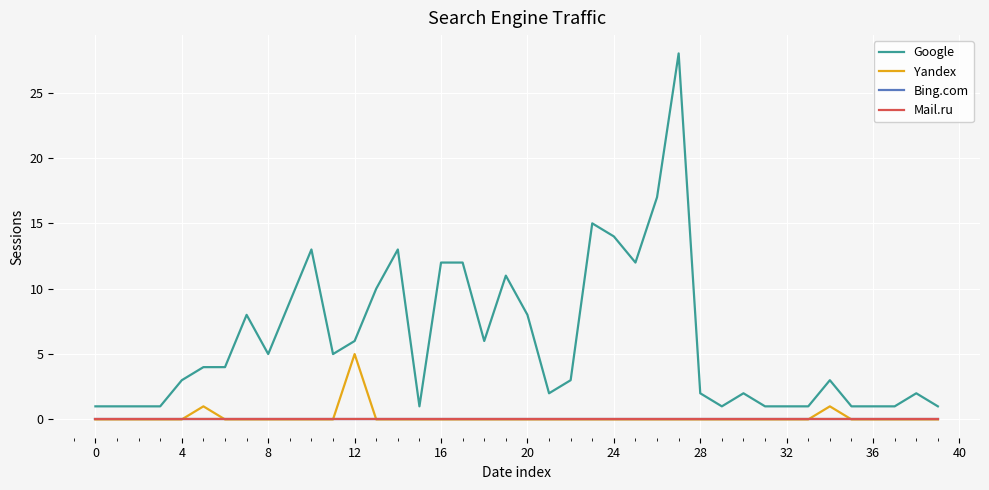

Reading right to left, what are all the values shown in this chart?

Google: 1	2	1	1	1	3	1	1	1	2	1	2	28	17	12	14	15	3	2	8	11	6	12	12	1	13	10	6	5	13	9	5	8	4	4	3	1	1	1	1
Yandex: 0	0	0	0	0	1	0	0	0	0	0	0	0	0	0	0	0	0	0	0	0	0	0	0	0	0	0	5	0	0	0	0	0	0	1	0	0	0	0	0
Bing.com: 0	0	0	0	0	0	0	0	0	0	0	0	0	0	0	0	0	0	0	0	0	0	0	0	0	0	0	0	0	0	0	0	0	0	0	0	0	0	0	0
Mail.ru: 0	0	0	0	0	0	0	0	0	0	0	0	0	0	0	0	0	0	0	0	0	0	0	0	0	0	0	0	0	0	0	0	0	0	0	0	0	0	0	0